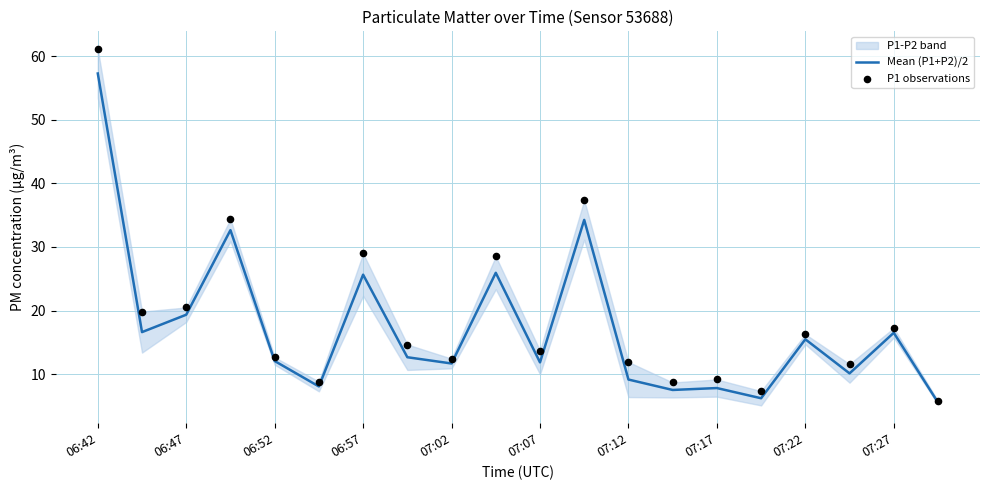

At which category is the sum across all series the highest?

06:42